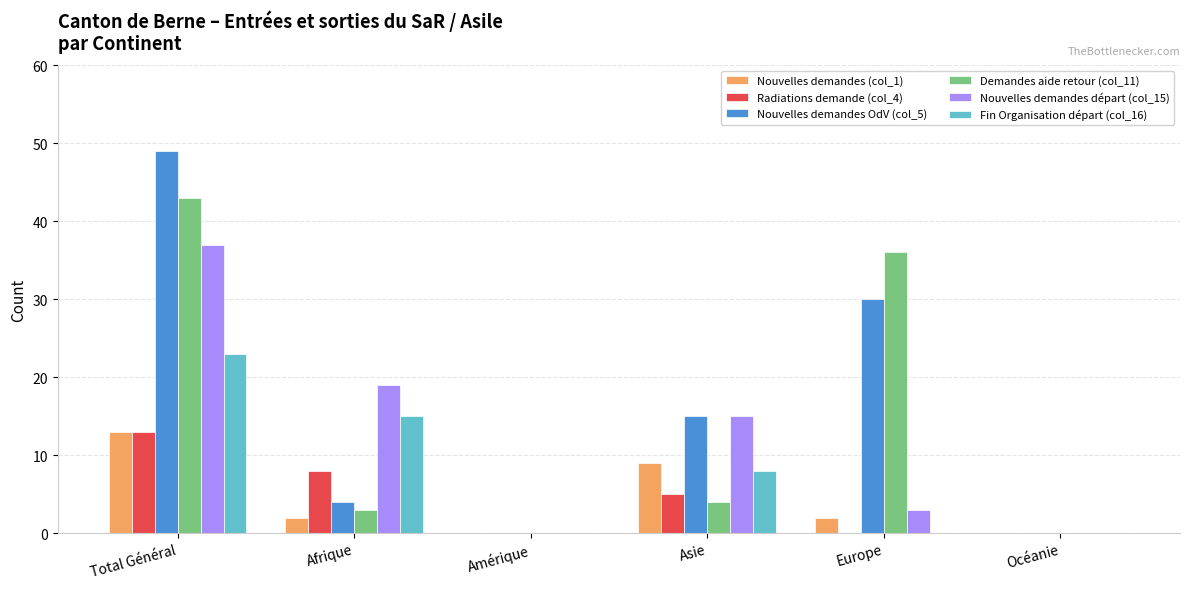

How many categories are shown in the chart?

6